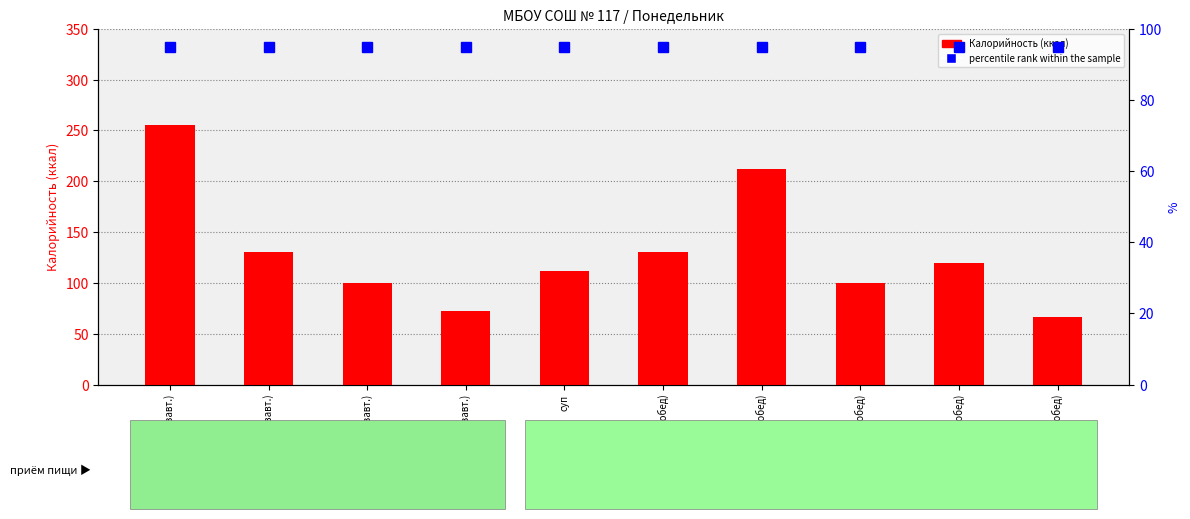

True or false: percentile rank within the sample has a value of 127 at хлеб пш. (обед).

False